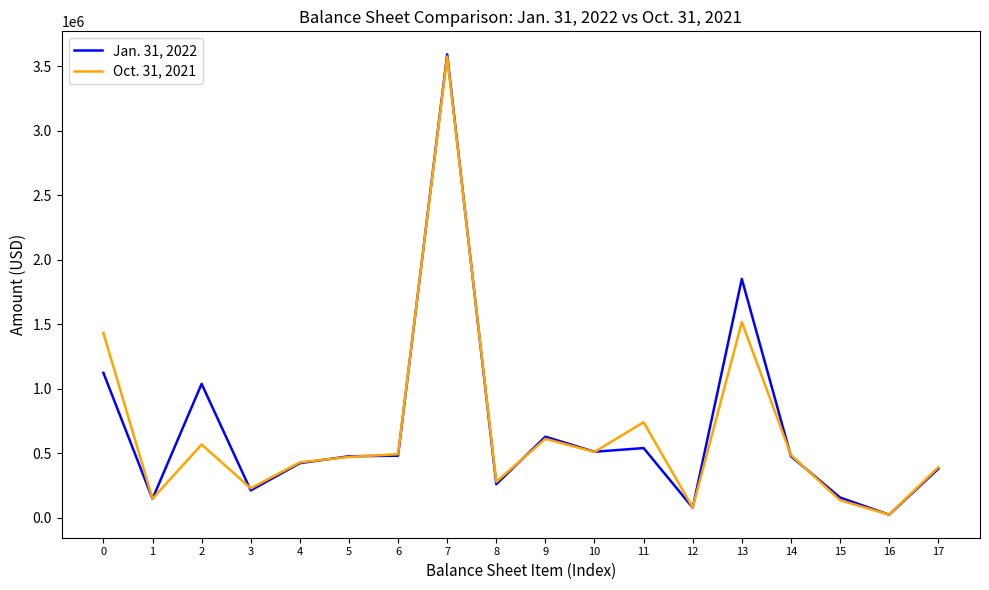

At which label does Jan. 31, 2022 reach its peak?

7